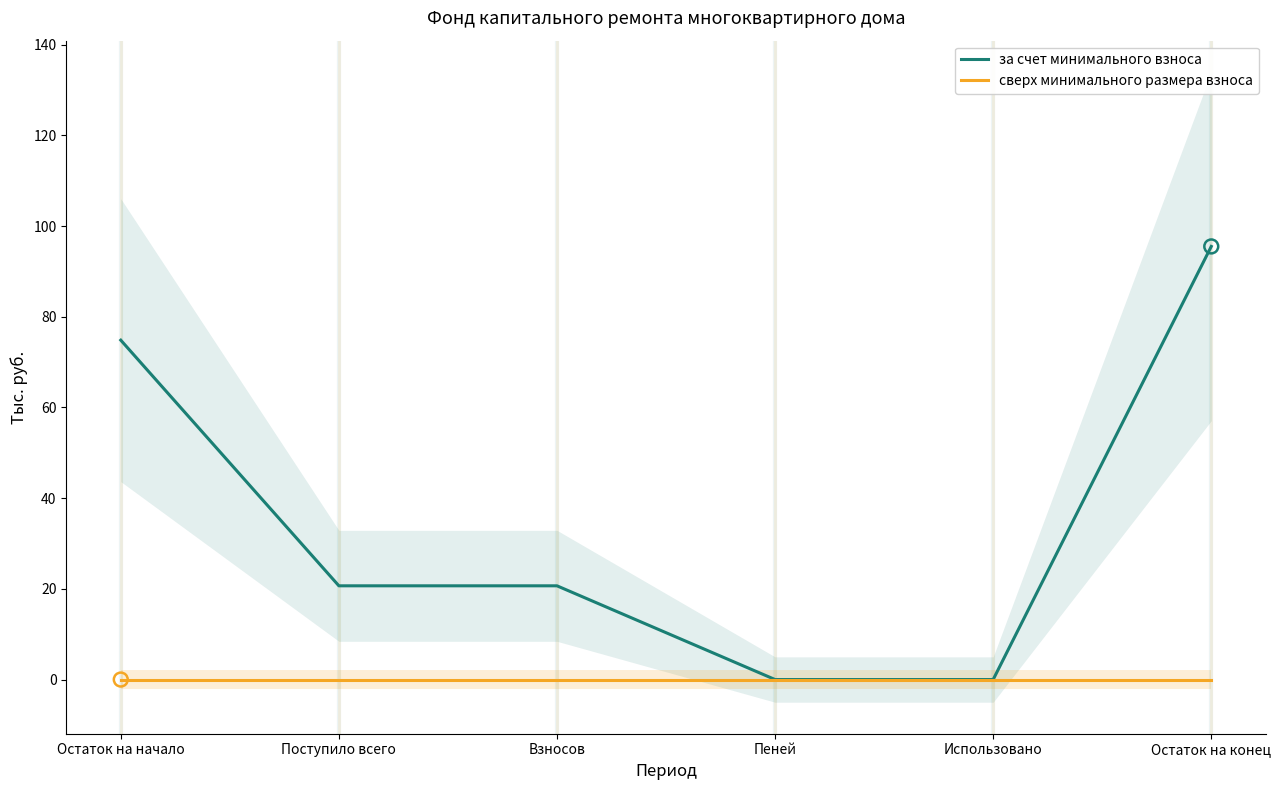

Which series has the widest spread of Y values?

за счет минимального взноса